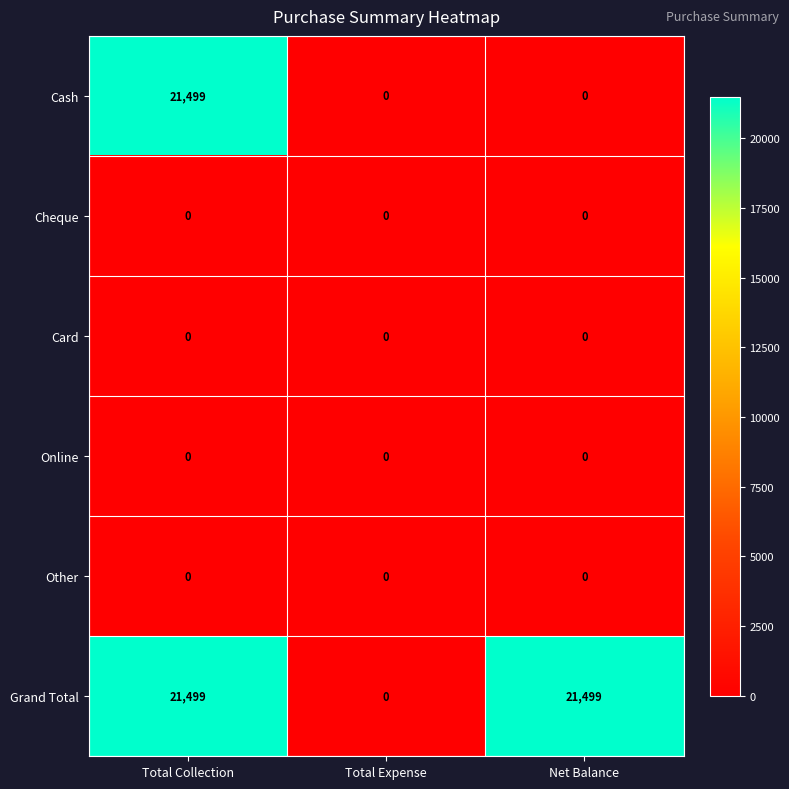

What is the highest value of the Cash series?

21499